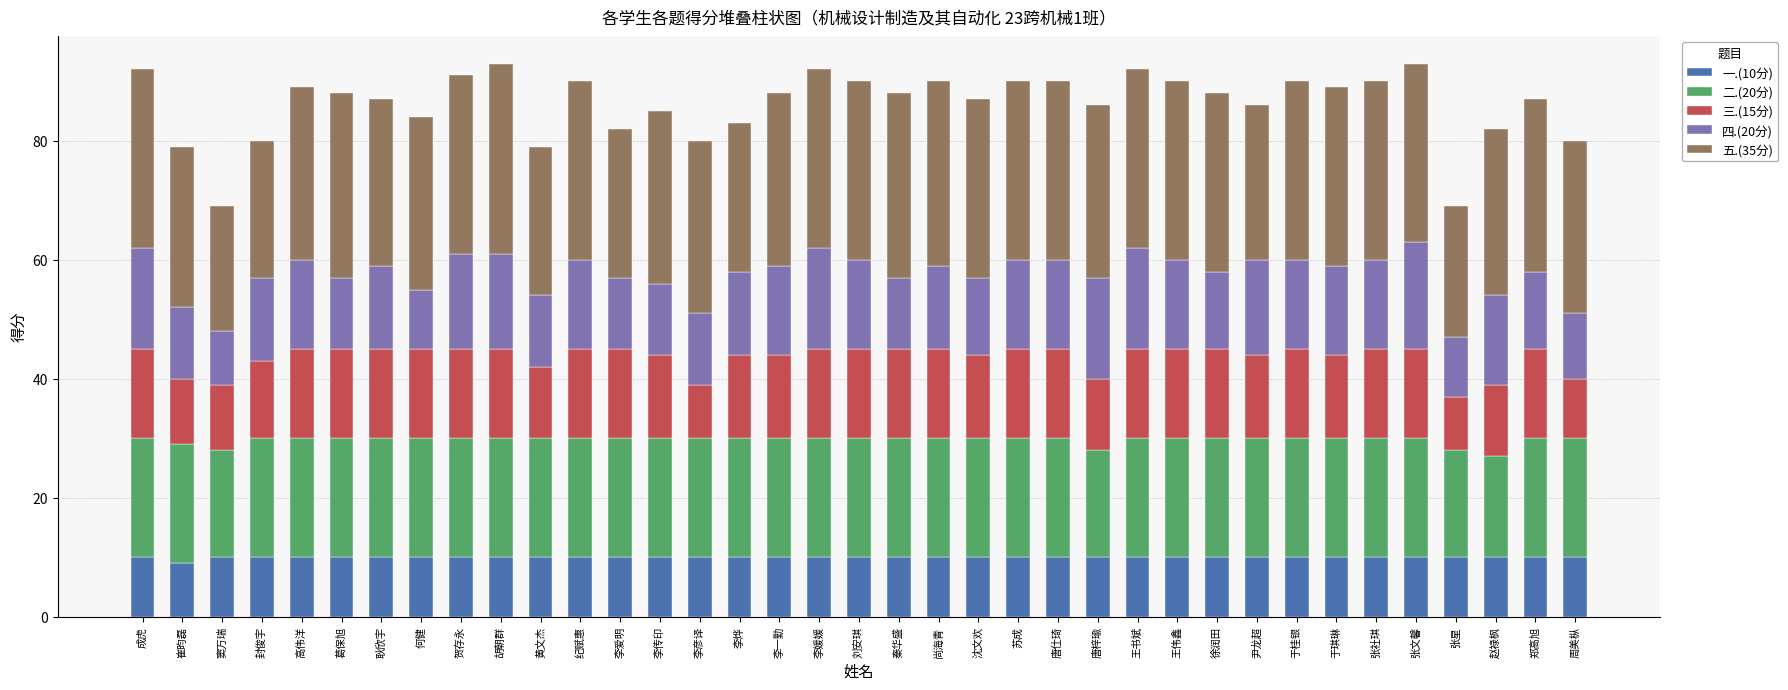

How many categories are shown in the chart?

37